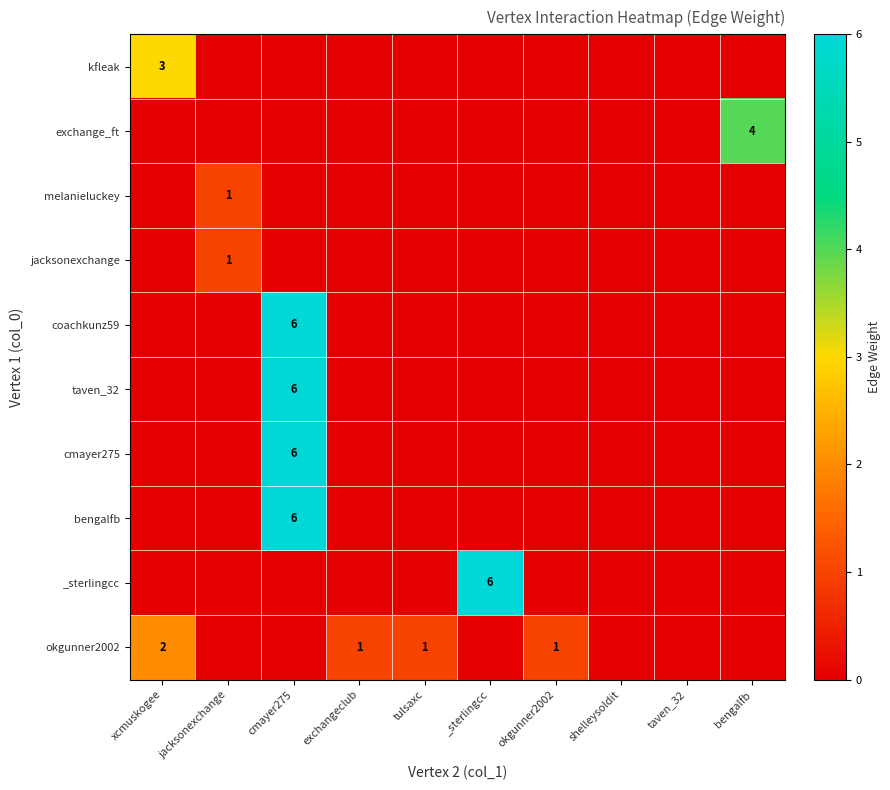

What is the total value across all series at _sterlingcc?

6